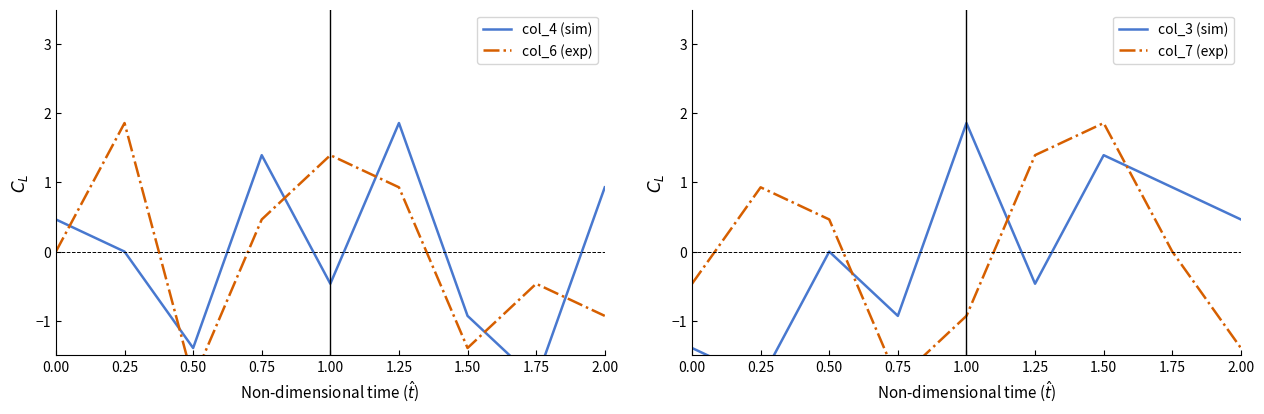

How many interior local valleys does the col_7 (exp) series have?

1